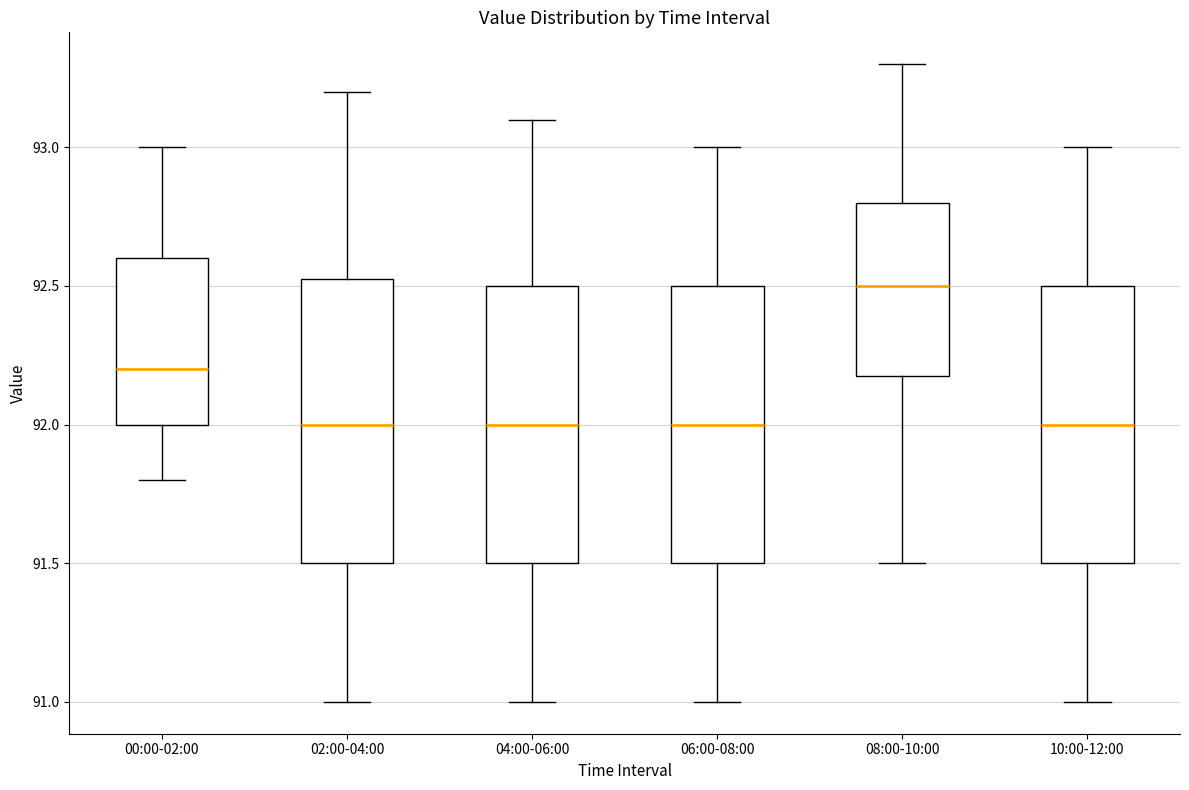

Which box has the highest median line?

08:00-10:00